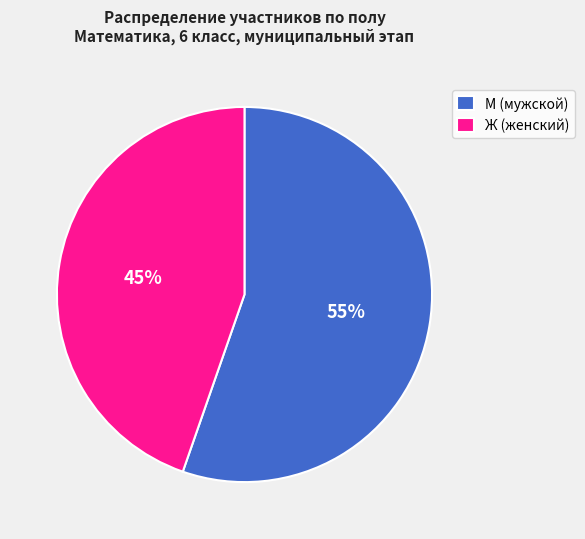

Rank the categories by value from lowest to highest.

Ж (женский), М (мужской)